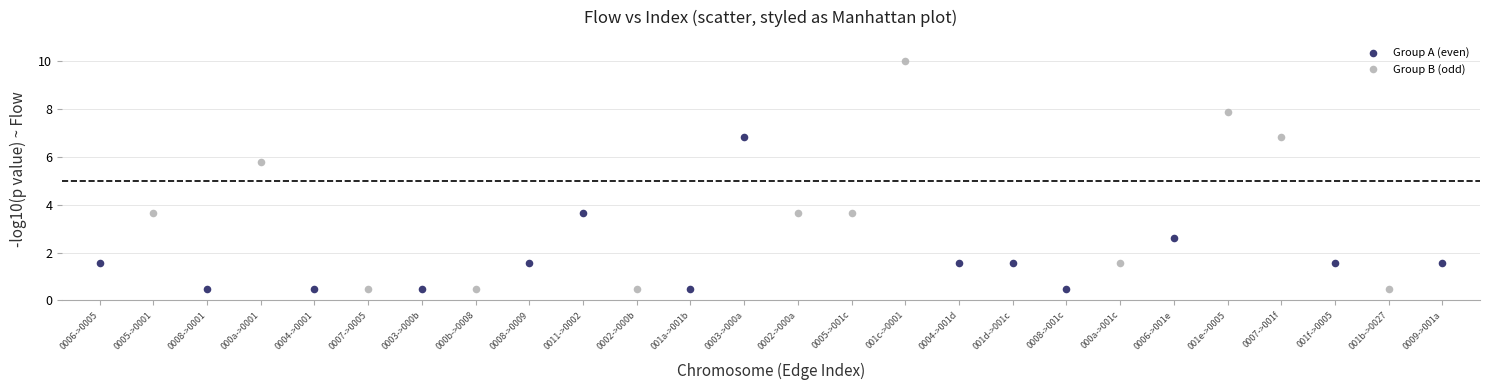

Which series reaches the maximum Y coordinate?

Group B (odd)